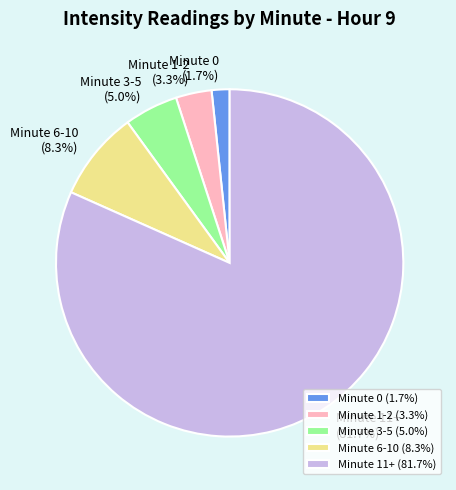

Does any single category account for the majority?

Yes